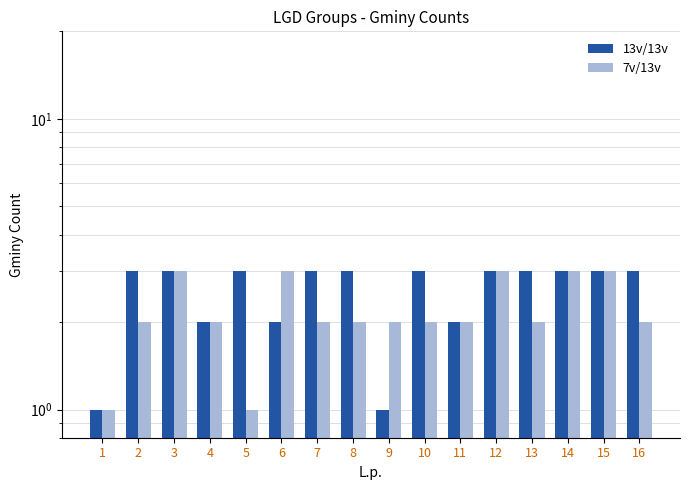

What is the spread (max minus min) of values at 13?

1